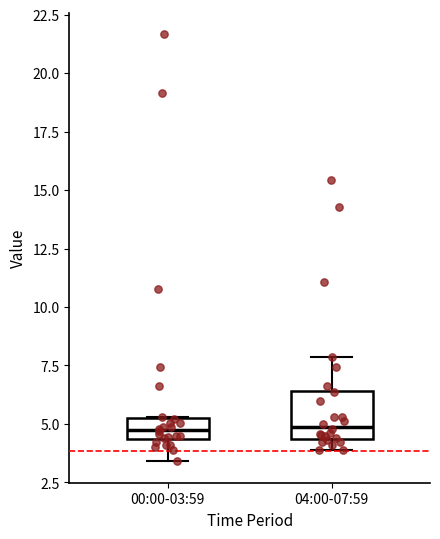

Reading left to right, read every box against the y-axis: the position of its median line, the range the box covers, and the ends of its whiskers. The values are not printed on the chart, so give them approximately, as read against the axis.

00:00-03:59: median 4.5 (inside the box), box 4.5 to 5.0, whiskers 3.5 to 5.5
04:00-07:59: median 5.0, box 4.5 to 6.5, whiskers 4.0 to 8.0